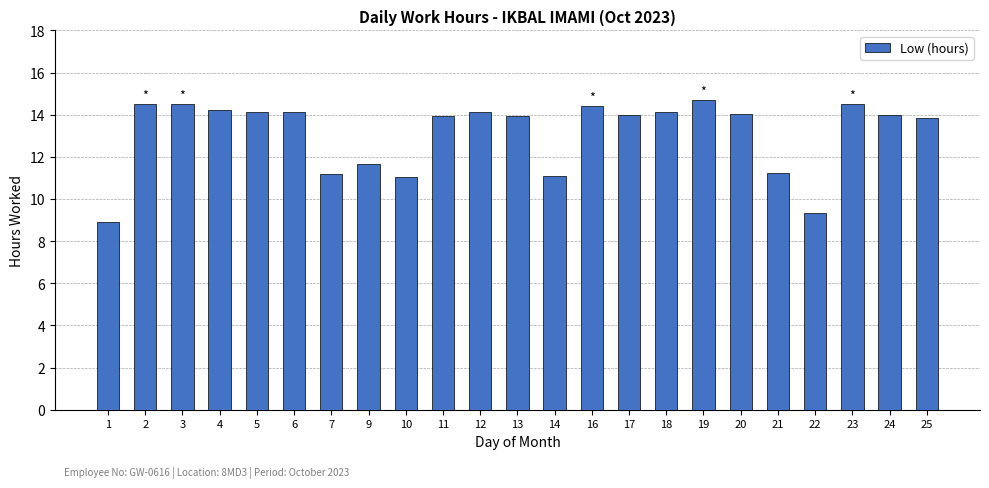

What is the change in value from 14 to 24?

+2.9